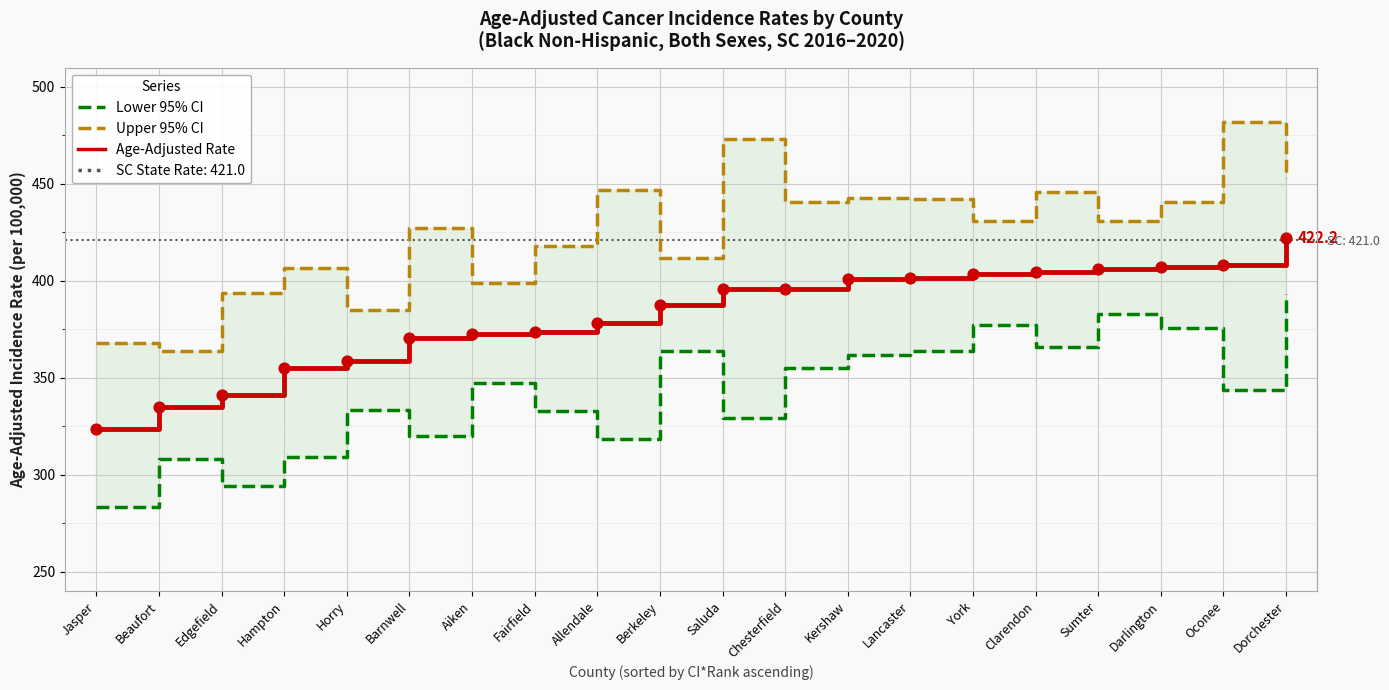

At which category is the sum across all series the highest?

Dorchester